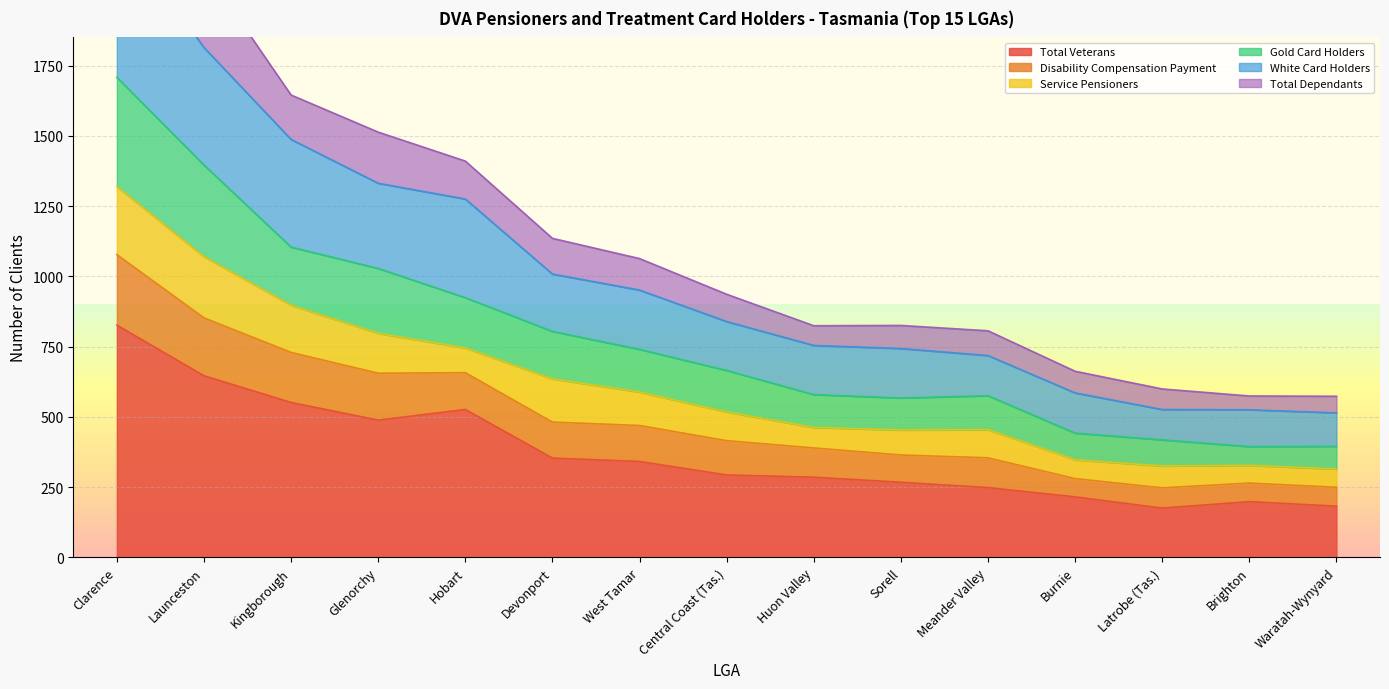

How many interior local peaks does the Total Veterans series have?

2